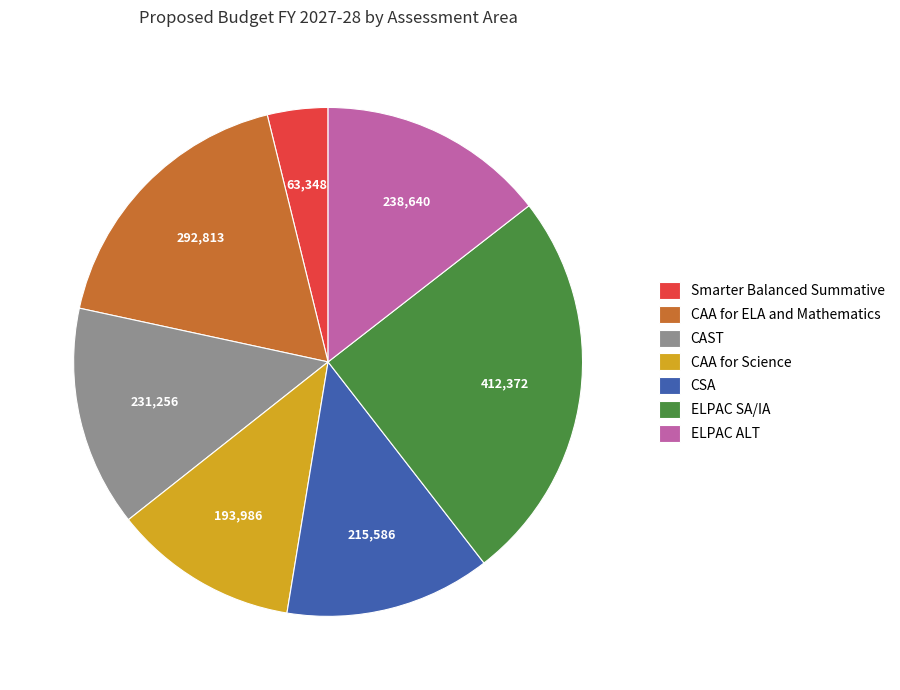

Is there any slice that represents more than half of the pie?

No